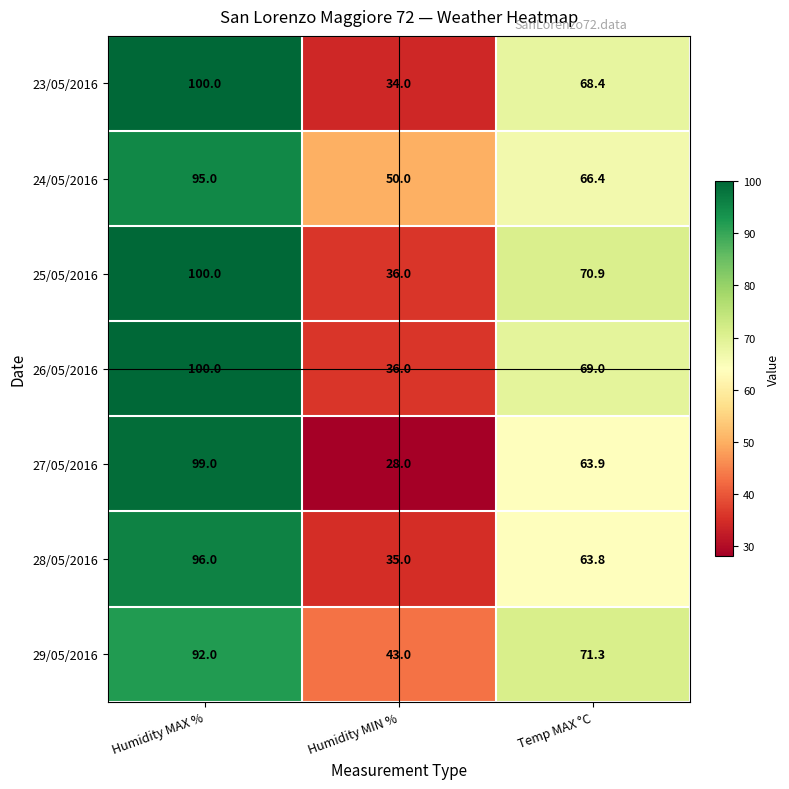

How many 25/05/2016 values are between 36 and 100?

3